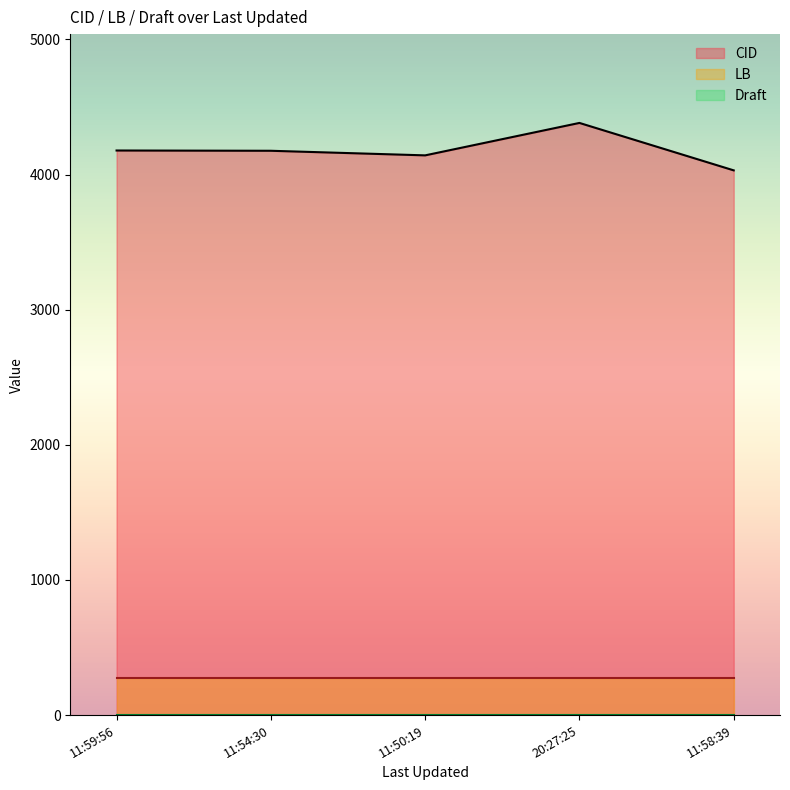

True or false: LB and Draft cross at least once.

False